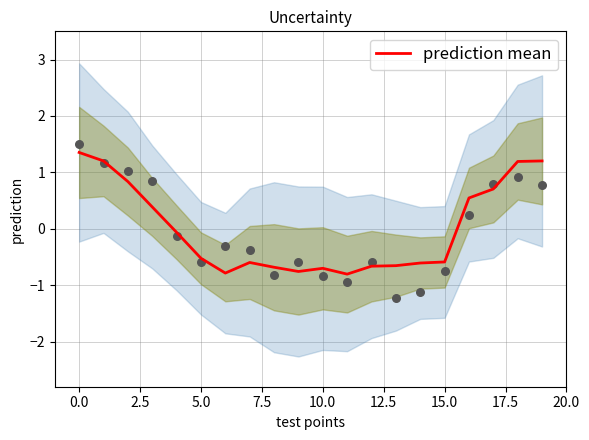

What is the lowest value of the prediction mean series?

-0.8